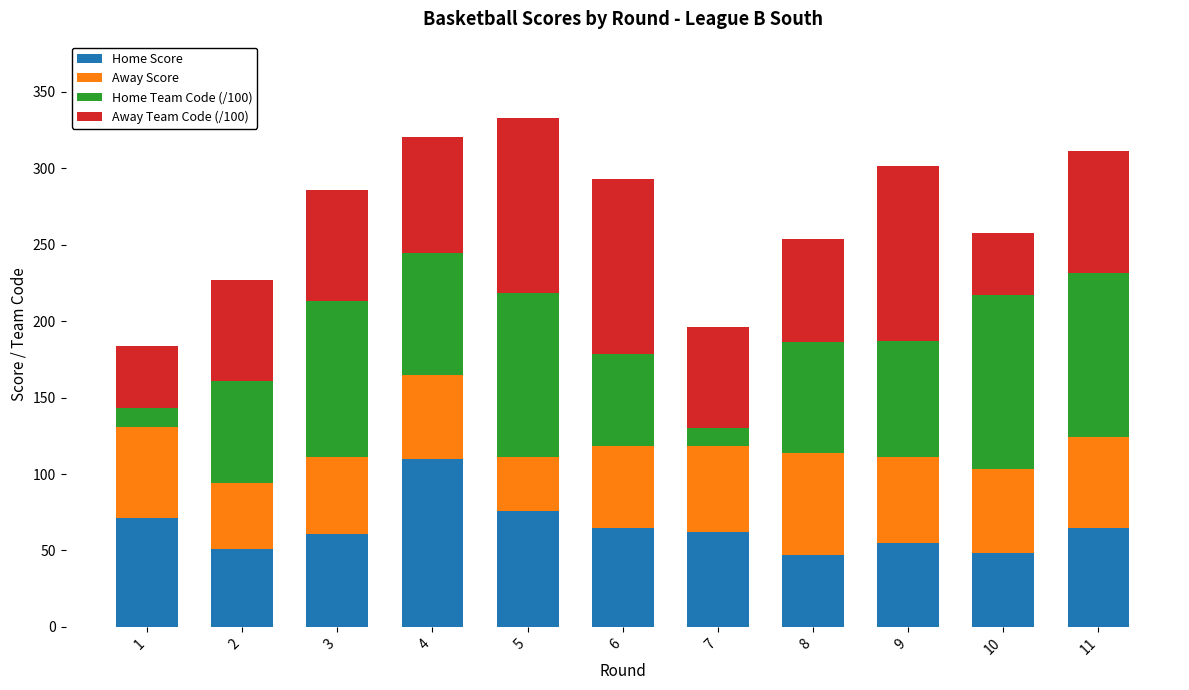

What is the total value across all series at 5?

332.9